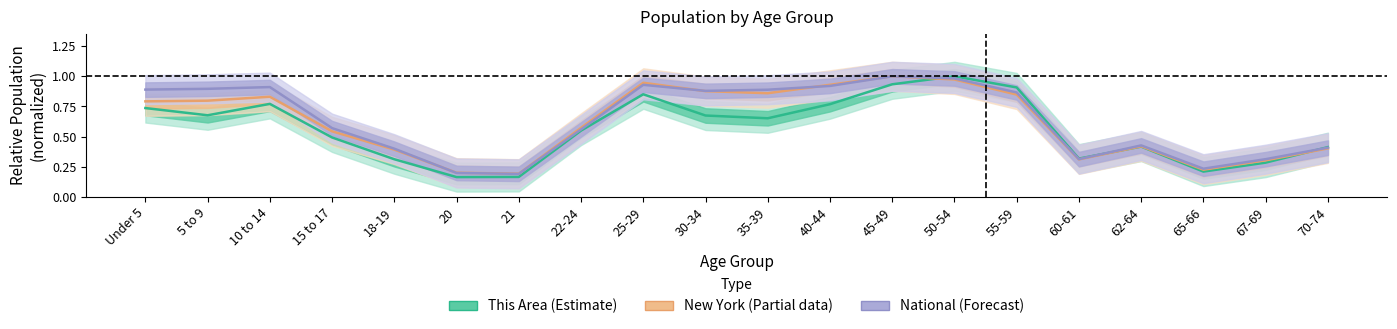

True or false: This Area (Estimate) has a value of 0.3 at 18-19.

True